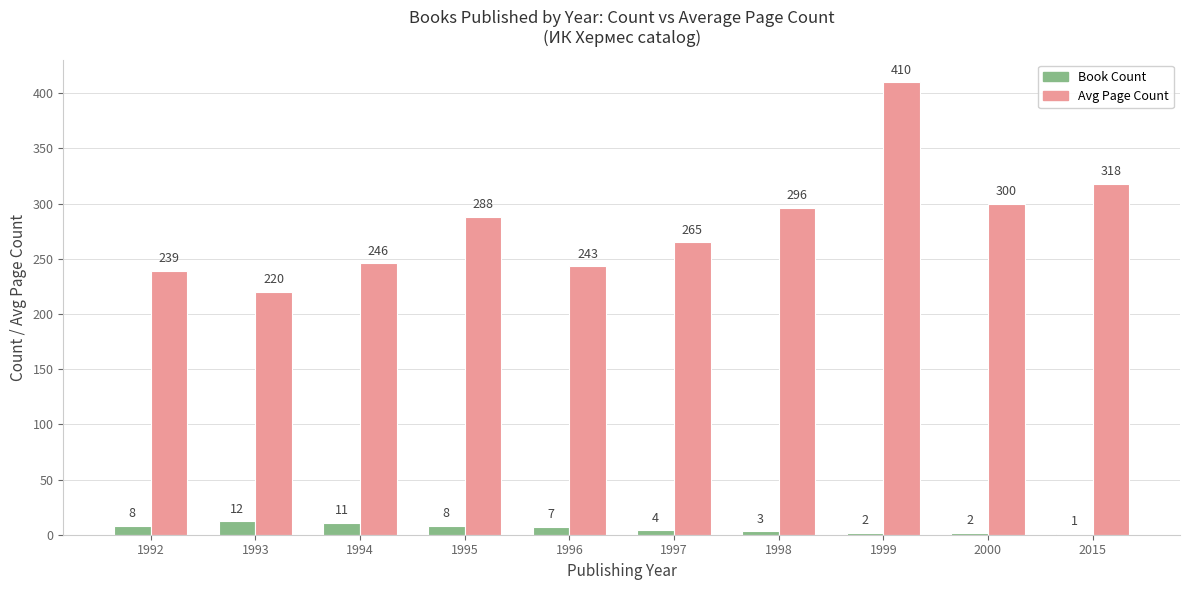

Where is Avg Page Count nearest to the value 315?

2015